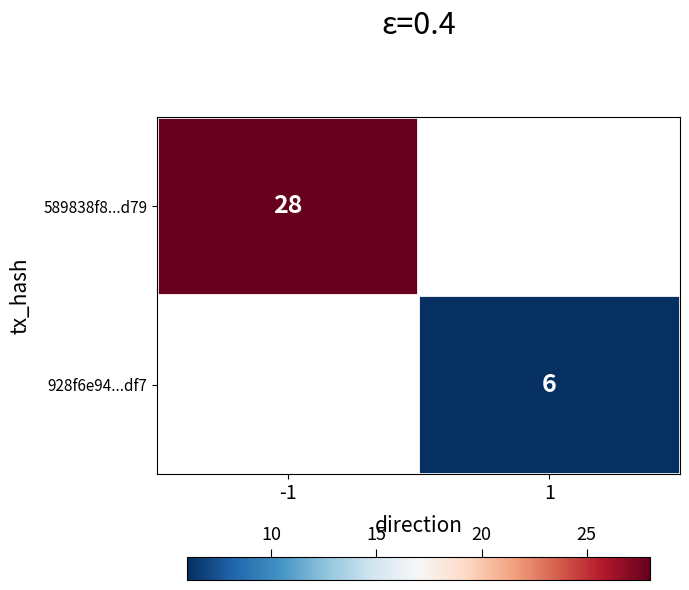

How many data points does each series have?

2